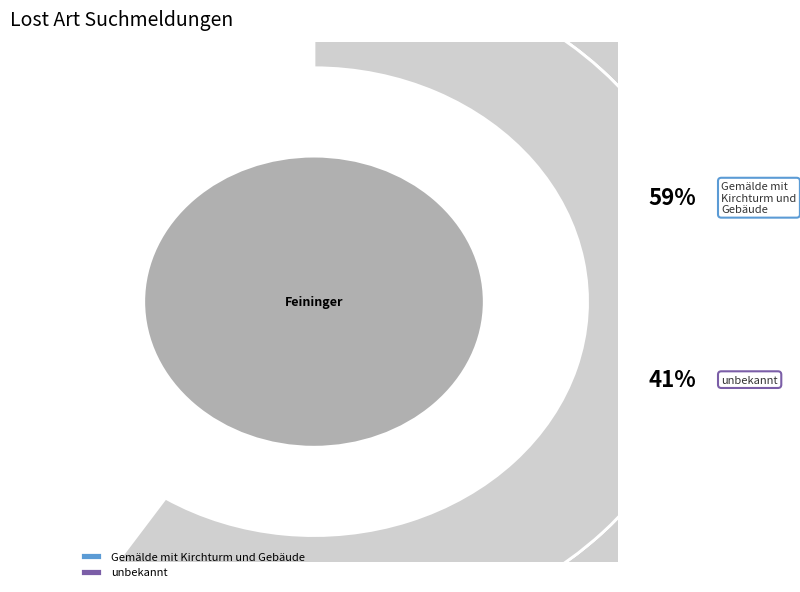

To the nearest percent, what is the average slice percentage?

50%